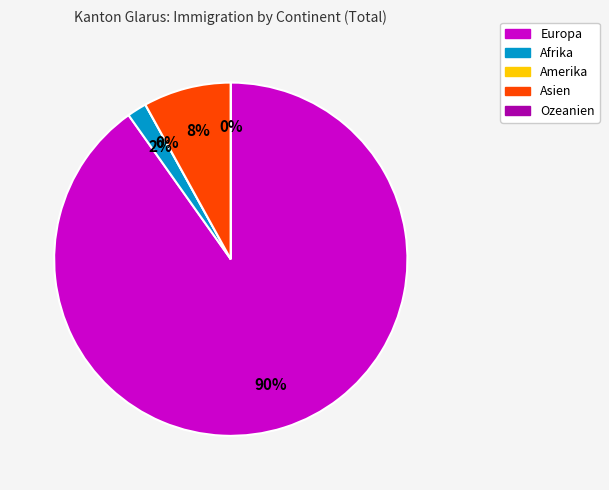

Which has a higher value, Afrika or Ozeanien?

Afrika